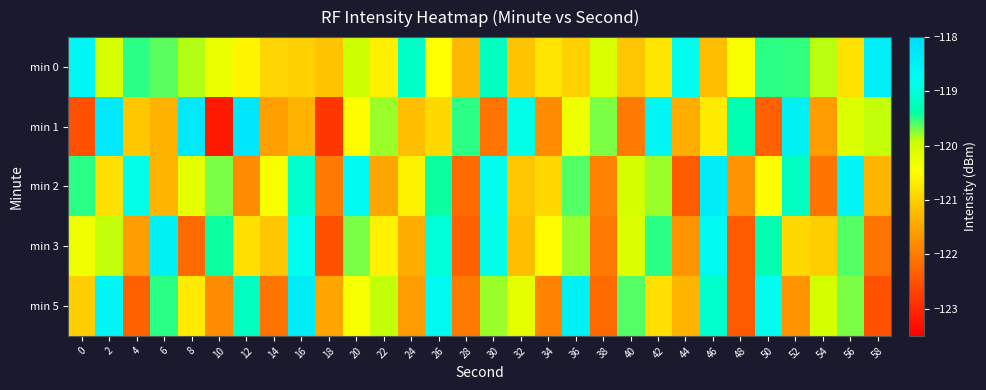

What is the greatest value displayed?

-118.2